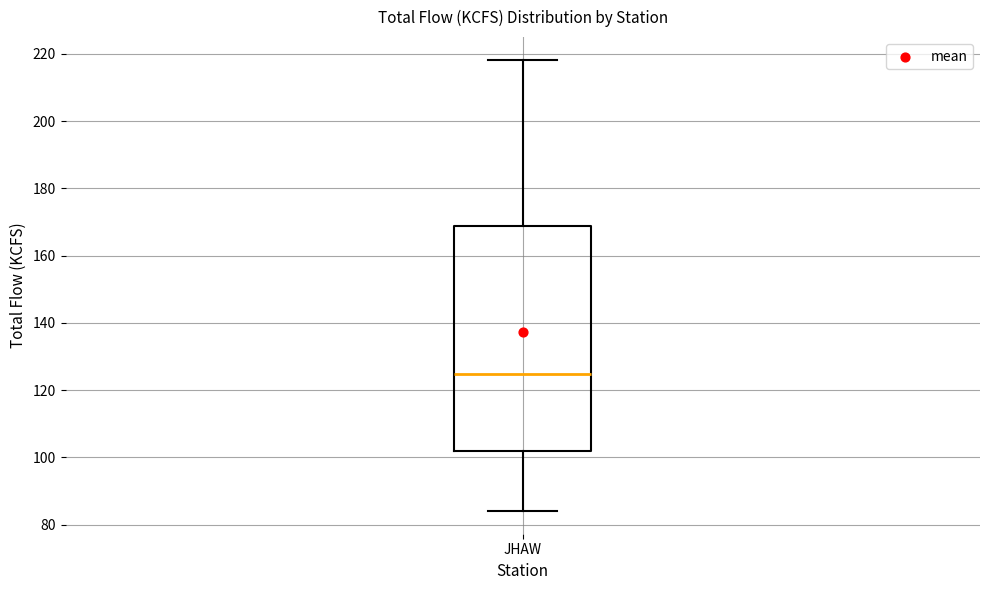

Transcribe this box plot: give where the median line is, the range the box spans, and where the two whiskers end, as read against the y-axis. The values are not printed on the chart, so give them approximately, as read against the axis.

median 124, box 102 to 168, whiskers 84 to 218